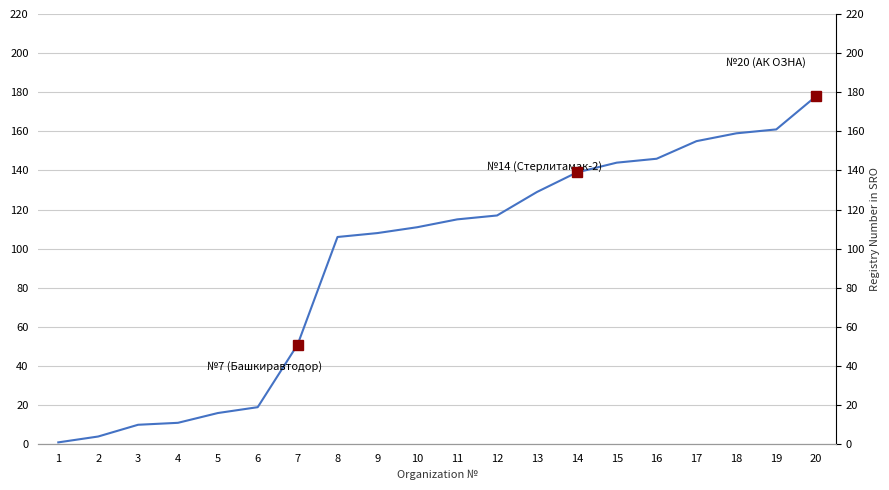

List the labels in order of value, smallest first.

1, 2, 3, 4, 5, 6, 7, 8, 9, 10, 11, 12, 13, 14, 15, 16, 17, 18, 19, 20